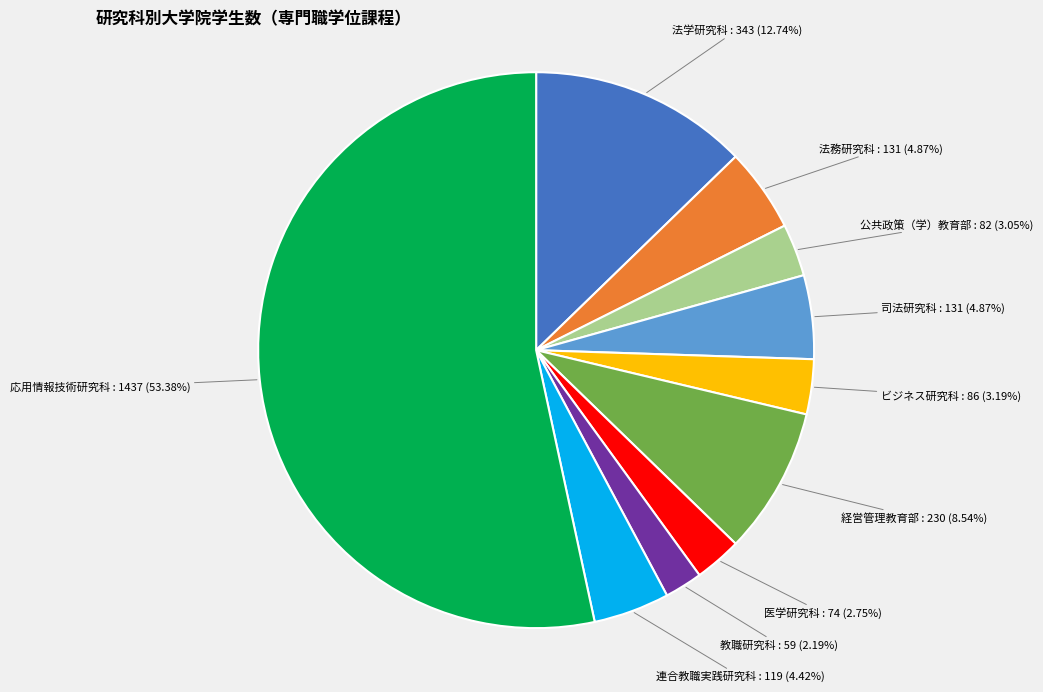

Combined, what portion of the pie is 法学研究科 and 法務研究科?

17.6%